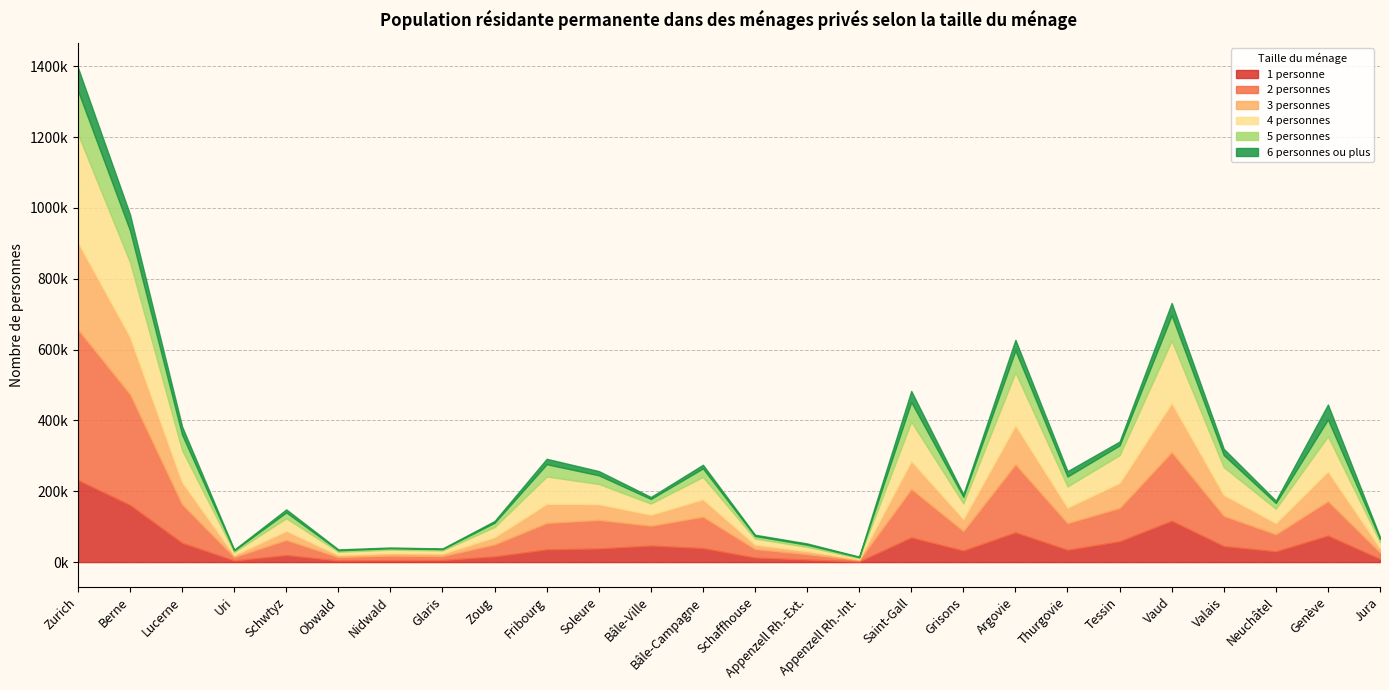

True or false: 5 personnes and 6 personnes ou plus cross at least once.

False